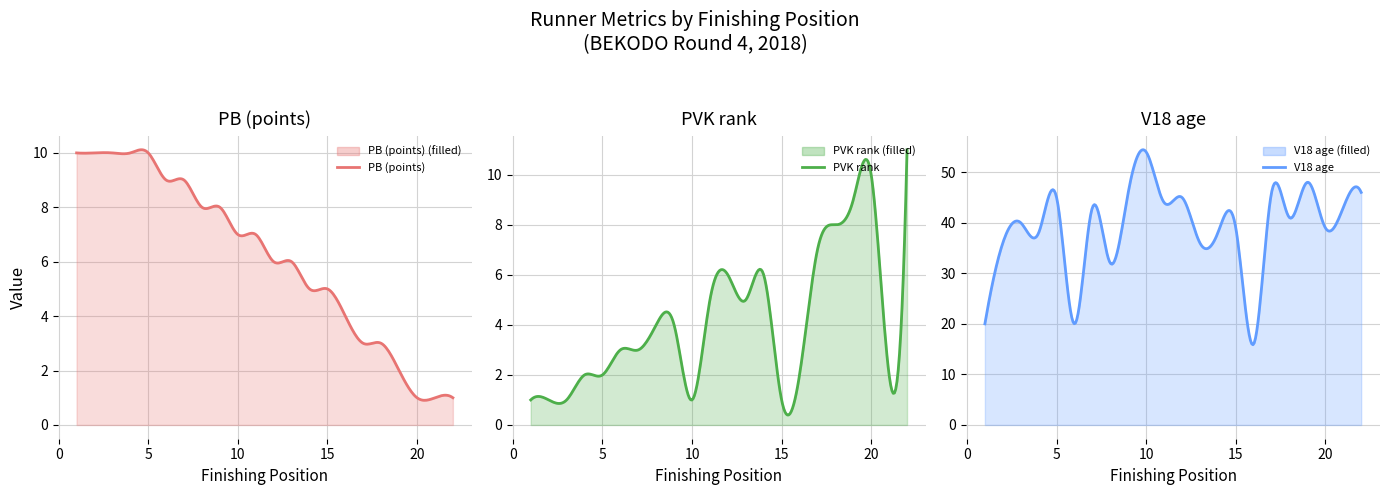

True or false: V18 age has more than 2 points higher than both neighbors.

True